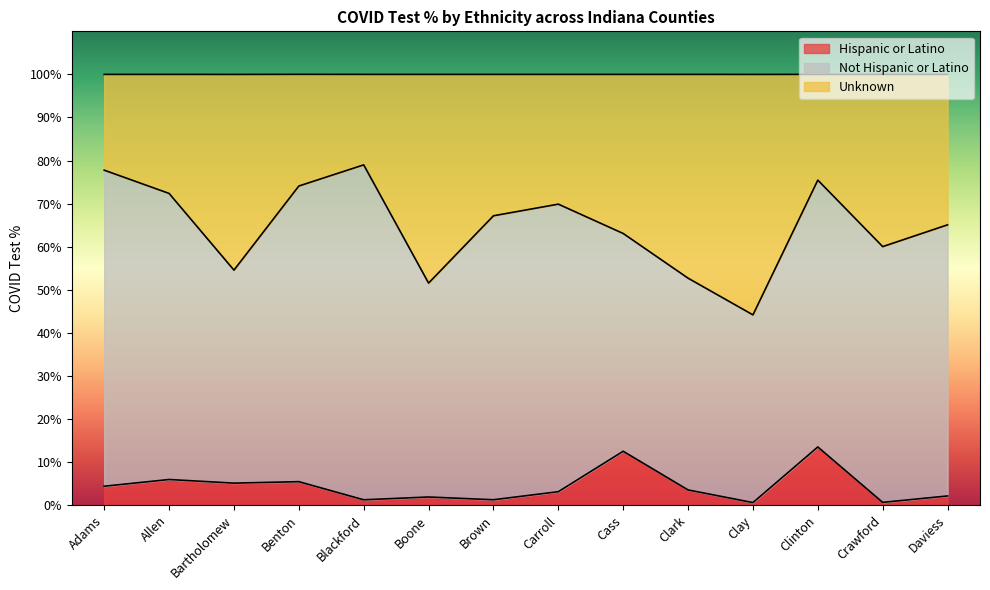

What is the total value across all series at Allen?

100.0